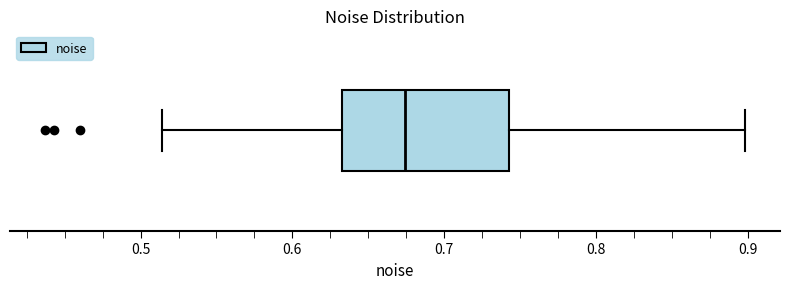

Read this box plot against the x-axis: the position of the median line, the range covered by the box, and the ends of both whiskers. The values are not printed on the chart, so give them approximately, as read against the axis.

median 0.67, box 0.63 to 0.74, whiskers 0.51 to 0.90